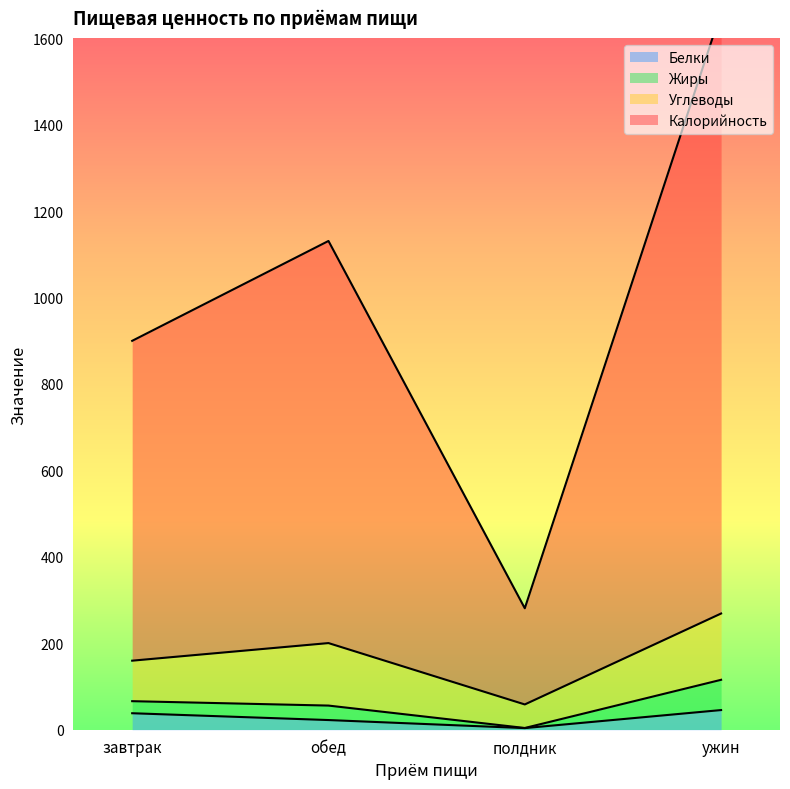

True or false: Белки has a value of 45.5 at ужин.

True